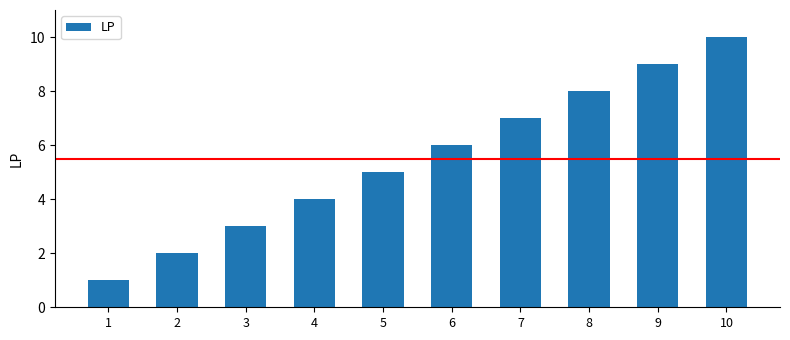

What is the difference between the maximum and minimum values?

9